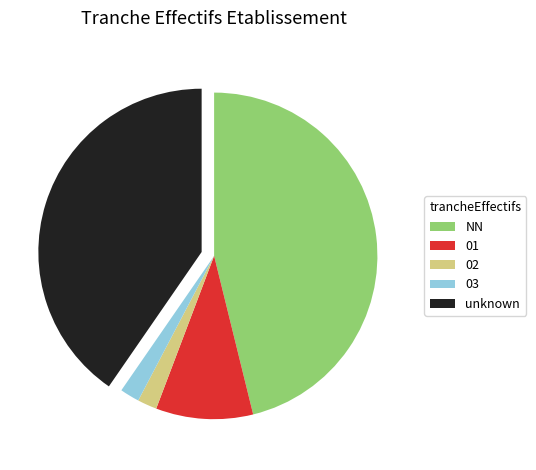

The 03 slice represents 7% of the pie. True or false?

False